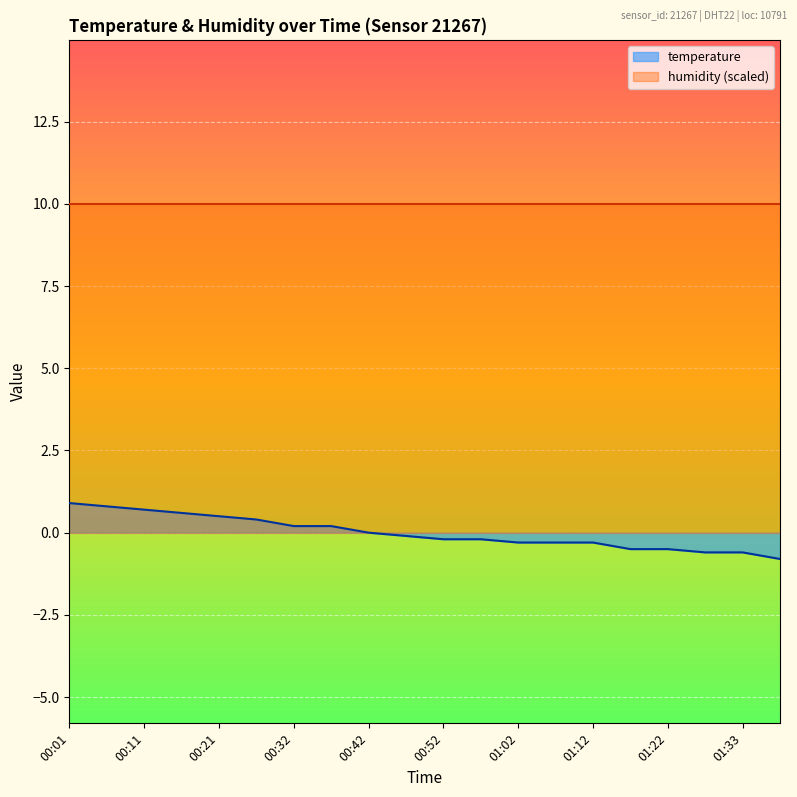

What is the label of the 5th point from the right?

01:17